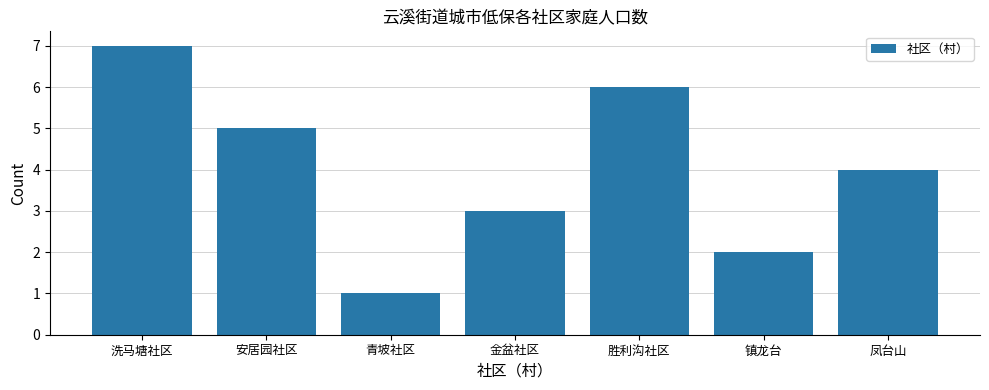

How many data points are less than 4?

3